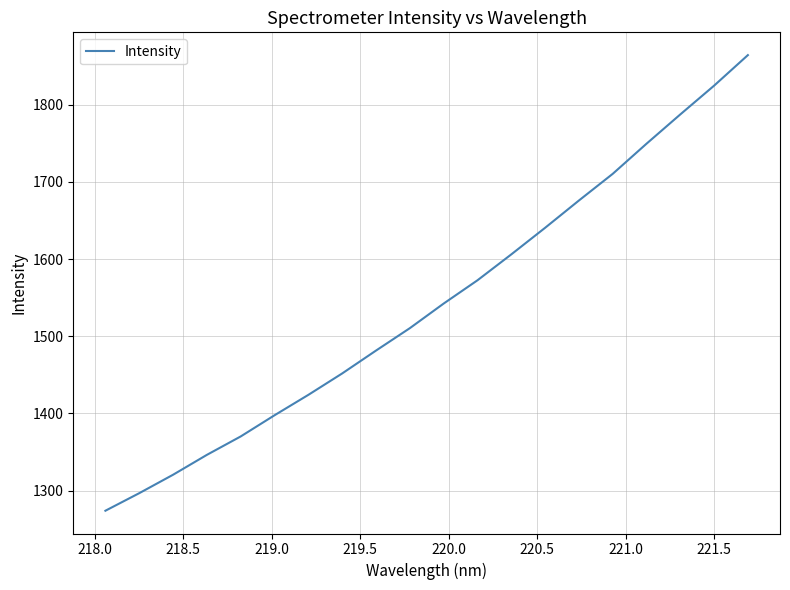

What is the greatest value displayed?

1864.3